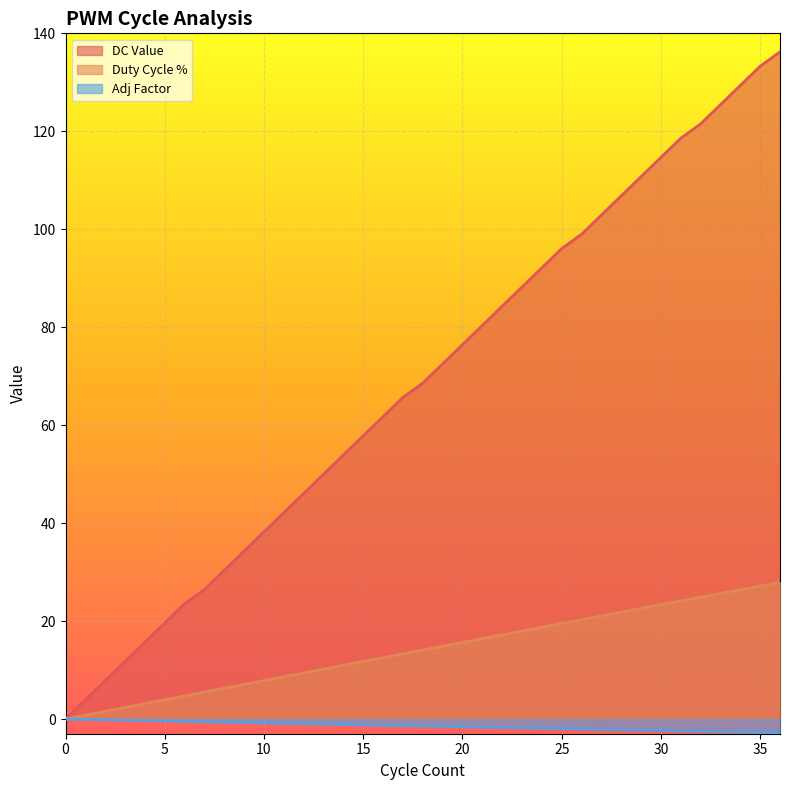

The Adj Factor series shows 15.7 at 3. True or false?

False